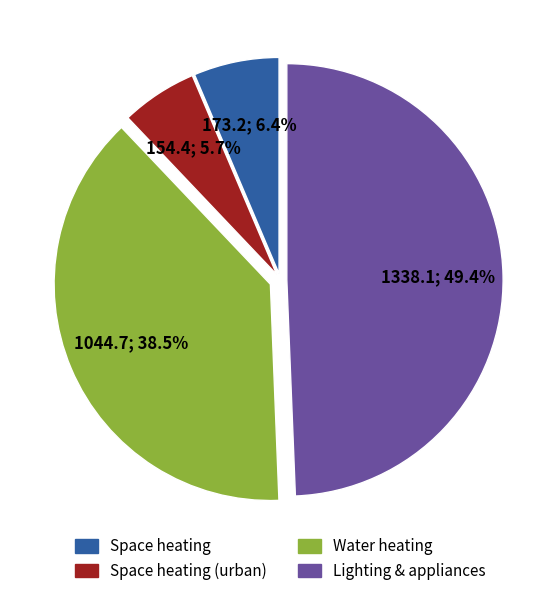

What percentage is NOT represented by Water heating?

61.5%